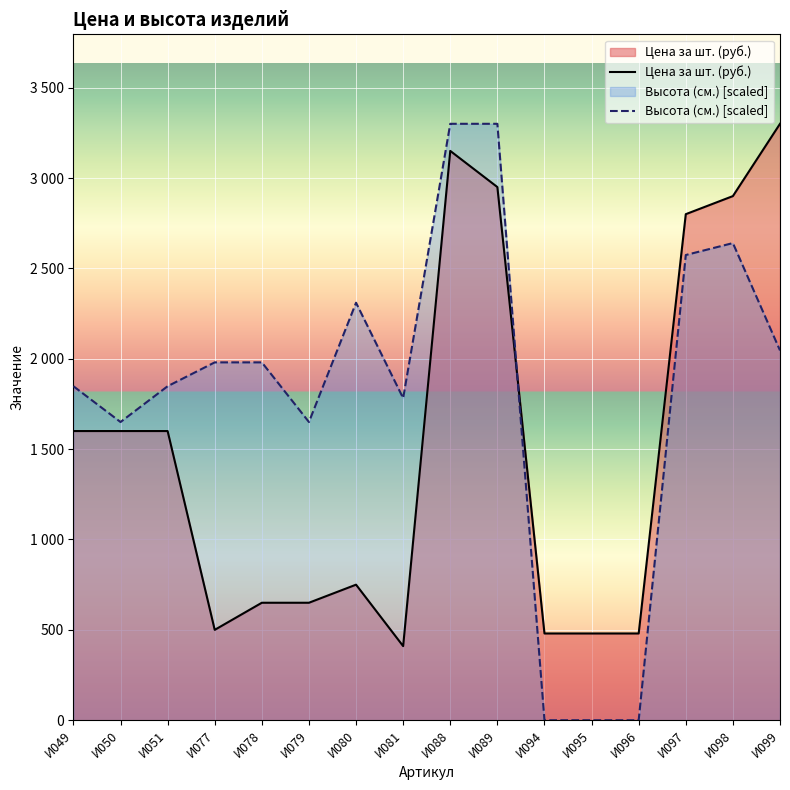

At which category is the sum across all series the highest?

И088